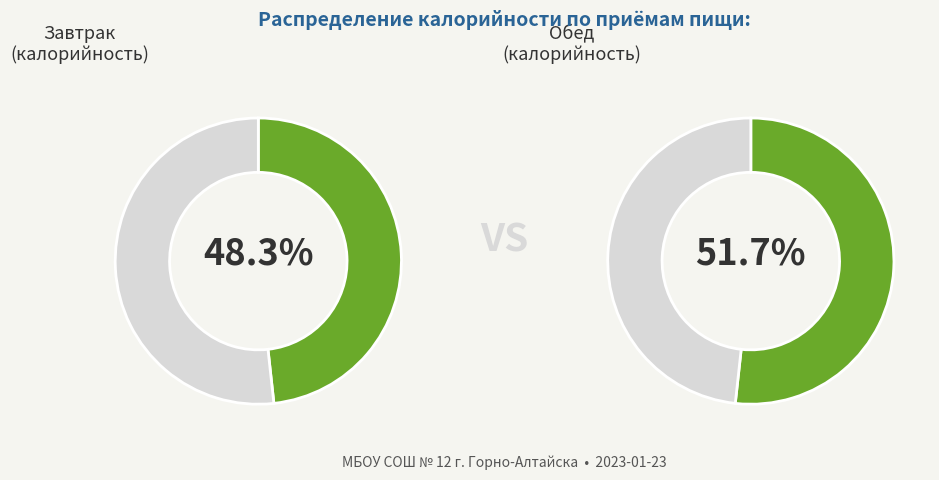

Which series has the widest spread of values?

Завтрак